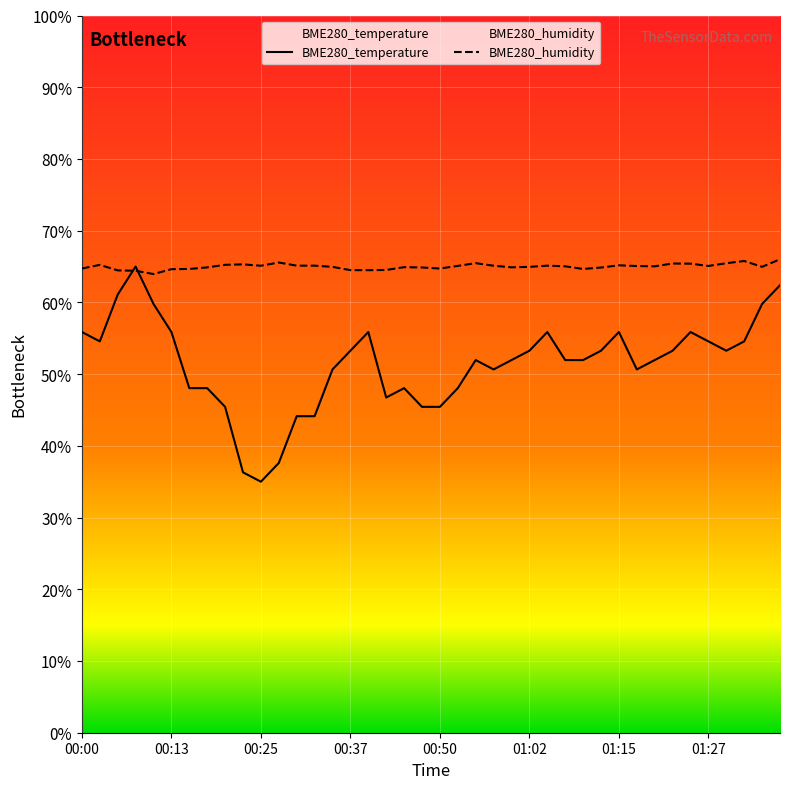

Is it true that BME280_humidity equals 65.0 at 01:20?

True